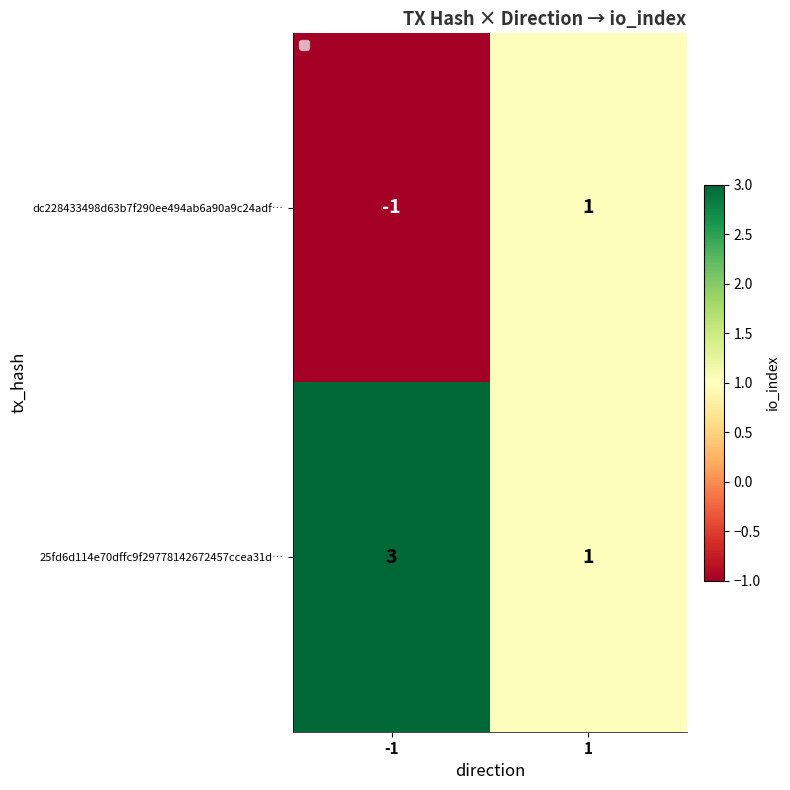

Which series has the largest total across all categories?

25fd6d114e70dffc9f29778142672457ccea31d…